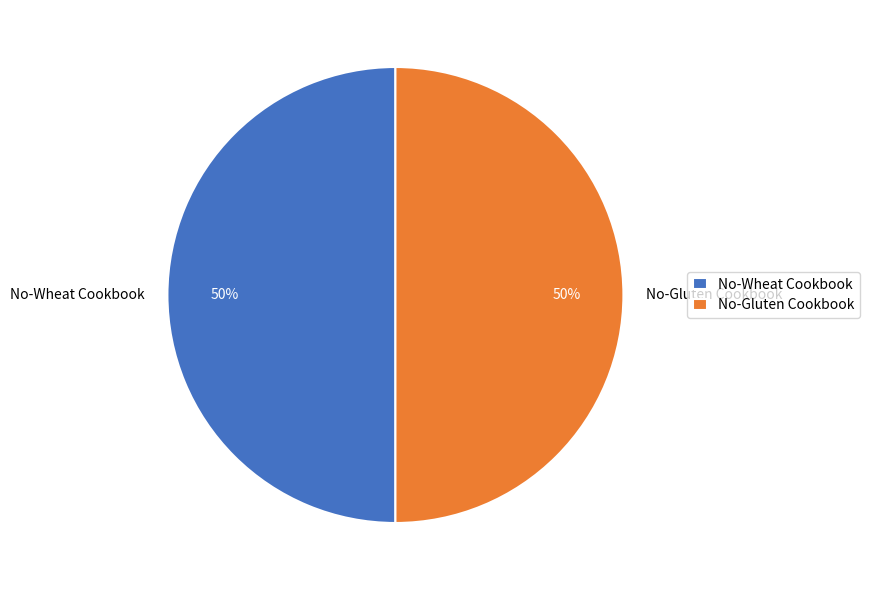

Do No-Wheat Cookbook and No-Gluten Cookbook together represent more than half of the pie?

Yes